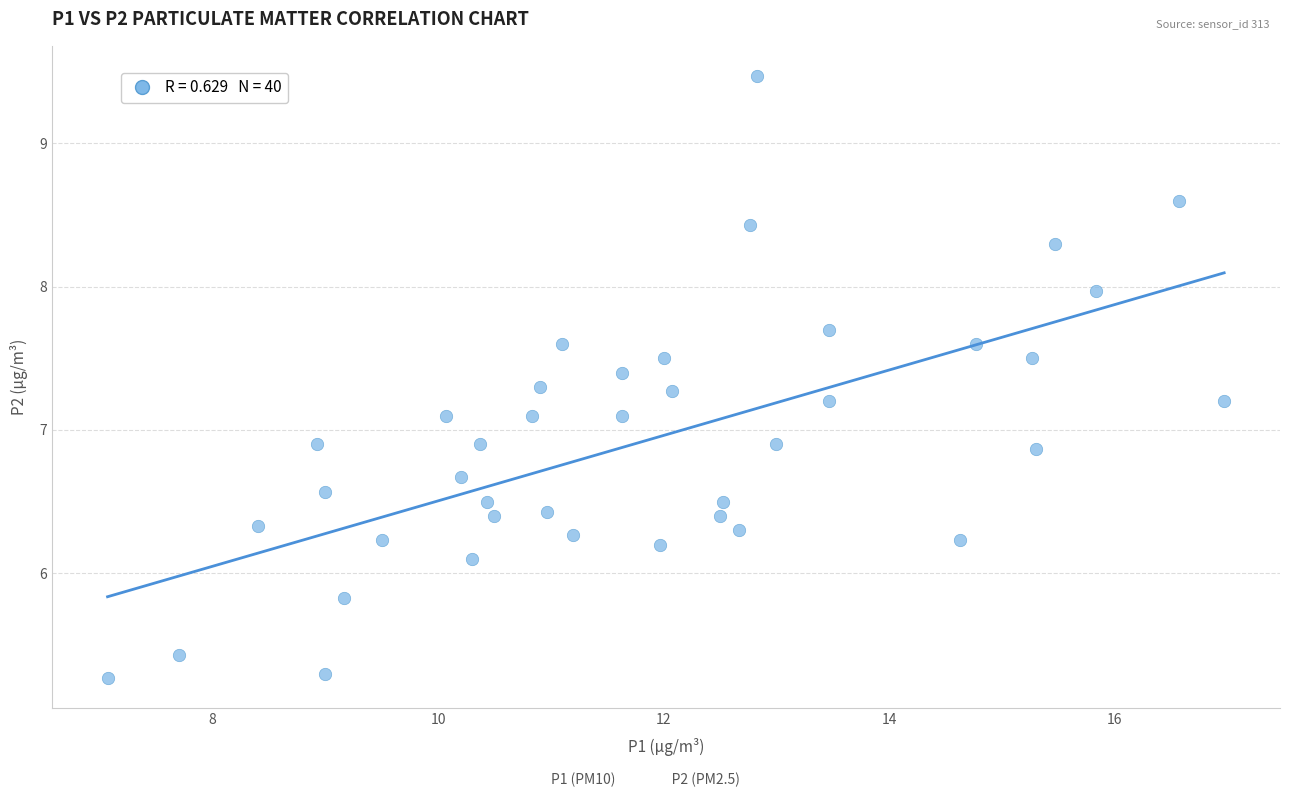

What is the range of Y values (max minus min)?

4.2